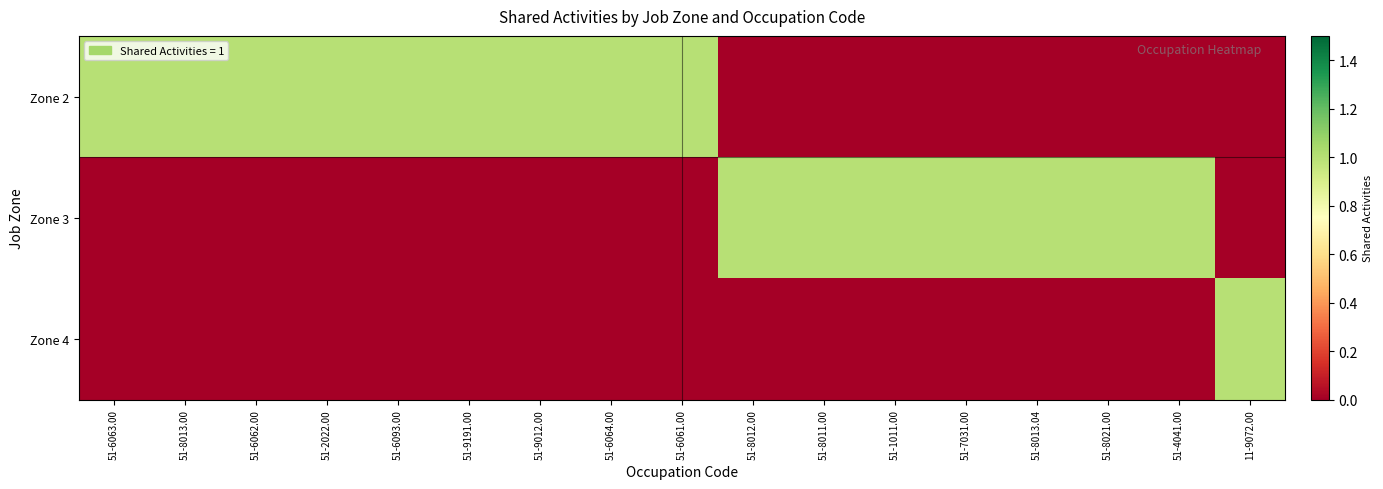

Reading left to right, list all the values displayed in this chart.

Zone 2: 51-6063.00=1	51-8013.00=1	51-6062.00=1	51-2022.00=1	51-6093.00=1	51-9191.00=1	51-9012.00=1	51-6064.00=1	51-6061.00=1	51-8012.00=0	51-8011.00=0	51-1011.00=0	51-7031.00=0	51-8013.04=0	51-8021.00=0	51-4041.00=0	11-9072.00=0
Zone 3: 51-6063.00=0	51-8013.00=0	51-6062.00=0	51-2022.00=0	51-6093.00=0	51-9191.00=0	51-9012.00=0	51-6064.00=0	51-6061.00=0	51-8012.00=1	51-8011.00=1	51-1011.00=1	51-7031.00=1	51-8013.04=1	51-8021.00=1	51-4041.00=1	11-9072.00=0
Zone 4: 51-6063.00=0	51-8013.00=0	51-6062.00=0	51-2022.00=0	51-6093.00=0	51-9191.00=0	51-9012.00=0	51-6064.00=0	51-6061.00=0	51-8012.00=0	51-8011.00=0	51-1011.00=0	51-7031.00=0	51-8013.04=0	51-8021.00=0	51-4041.00=0	11-9072.00=1